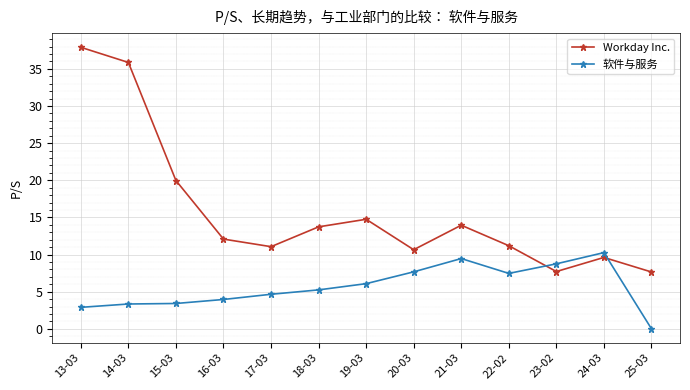

What is the label of the 11th point from the left?

23-02